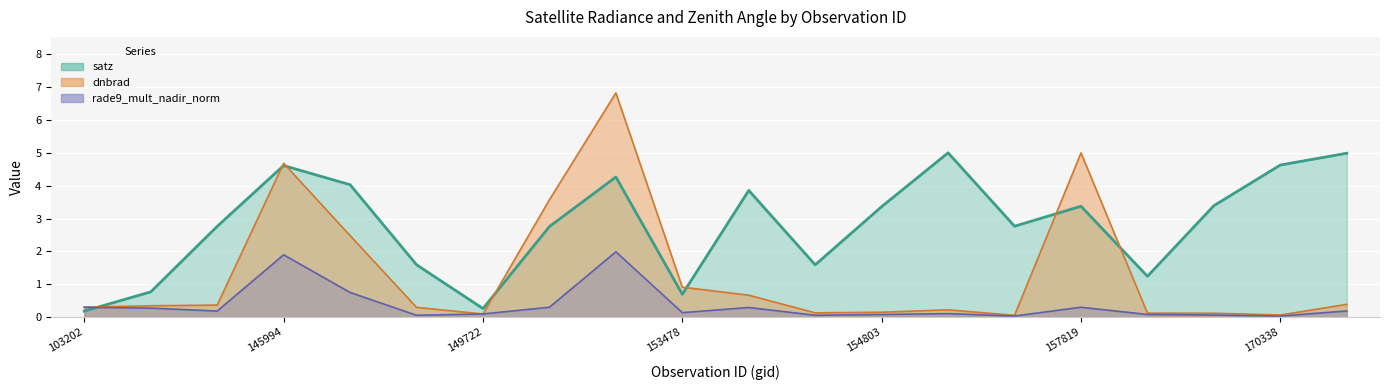

The value of satz at 153830 is 1.5. True or false?

False